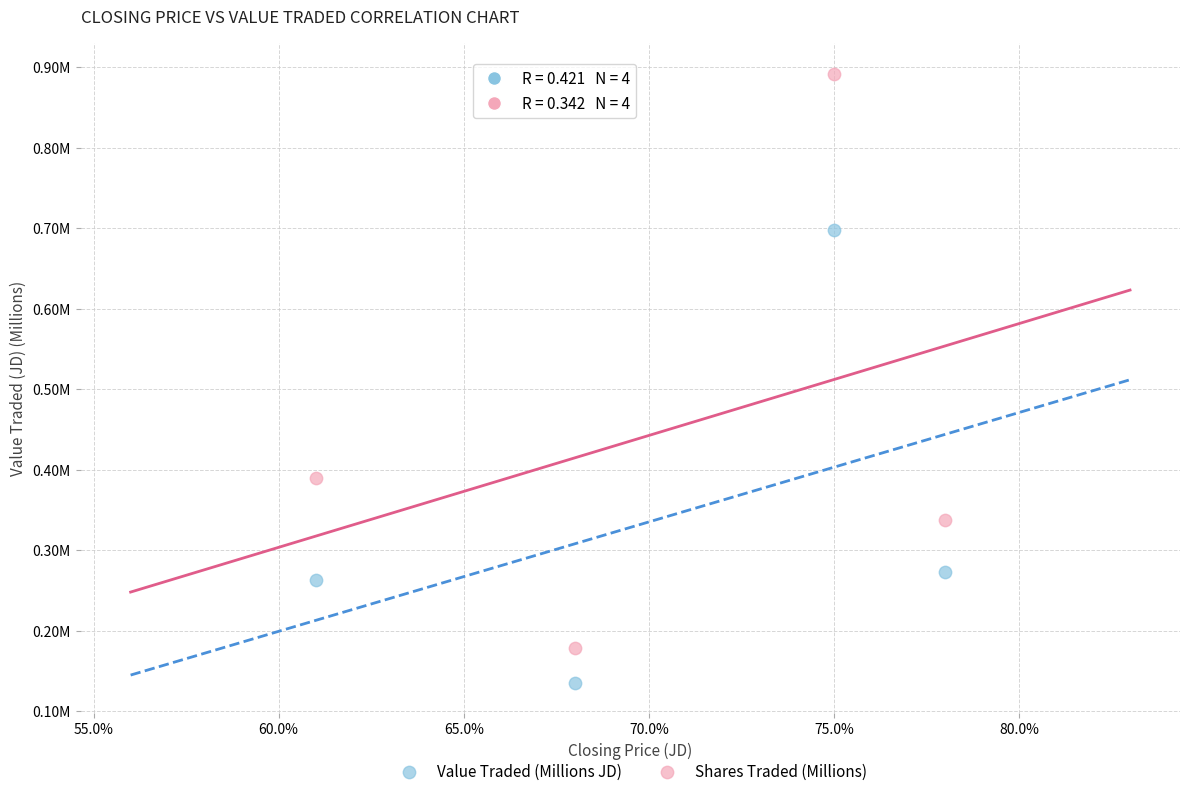

Which series contains the lowest Y value?

Value Traded (Millions JD)